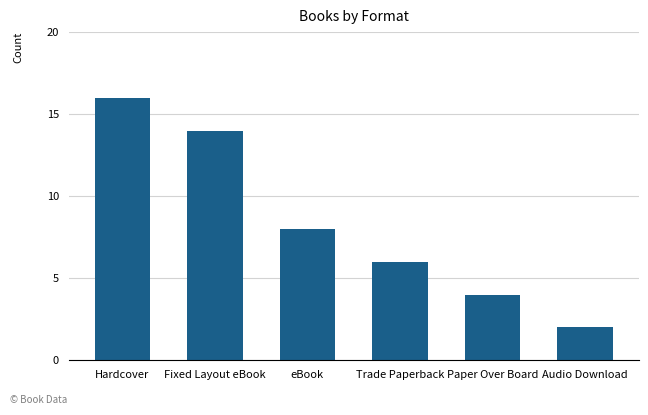

Which label corresponds to the smallest value in the chart?

Audio Download